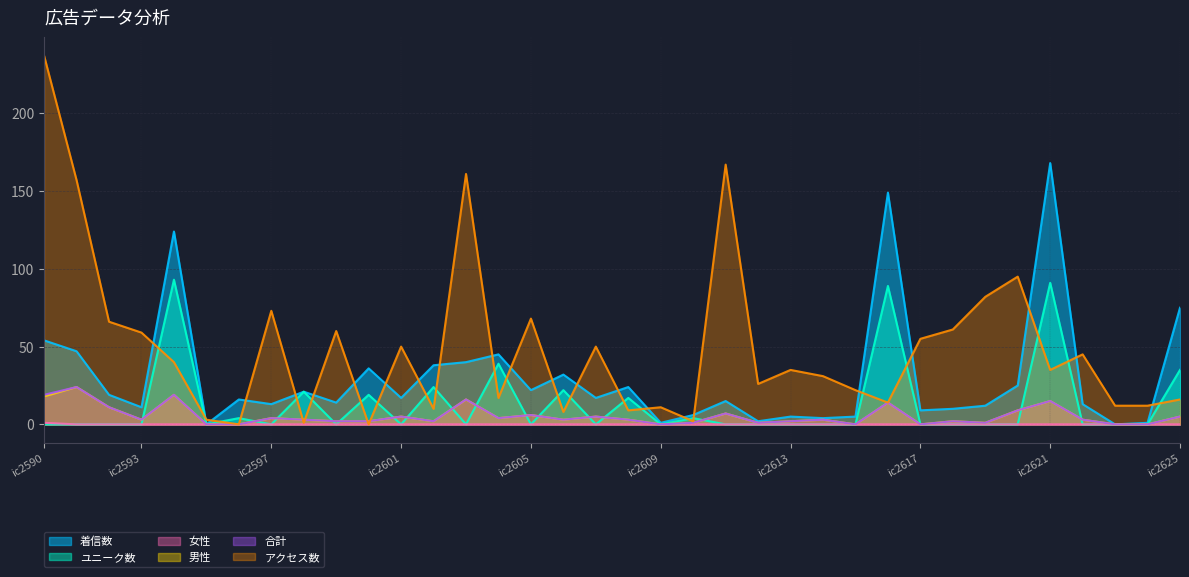

Where is the first local minimum for 合計?

ic2593